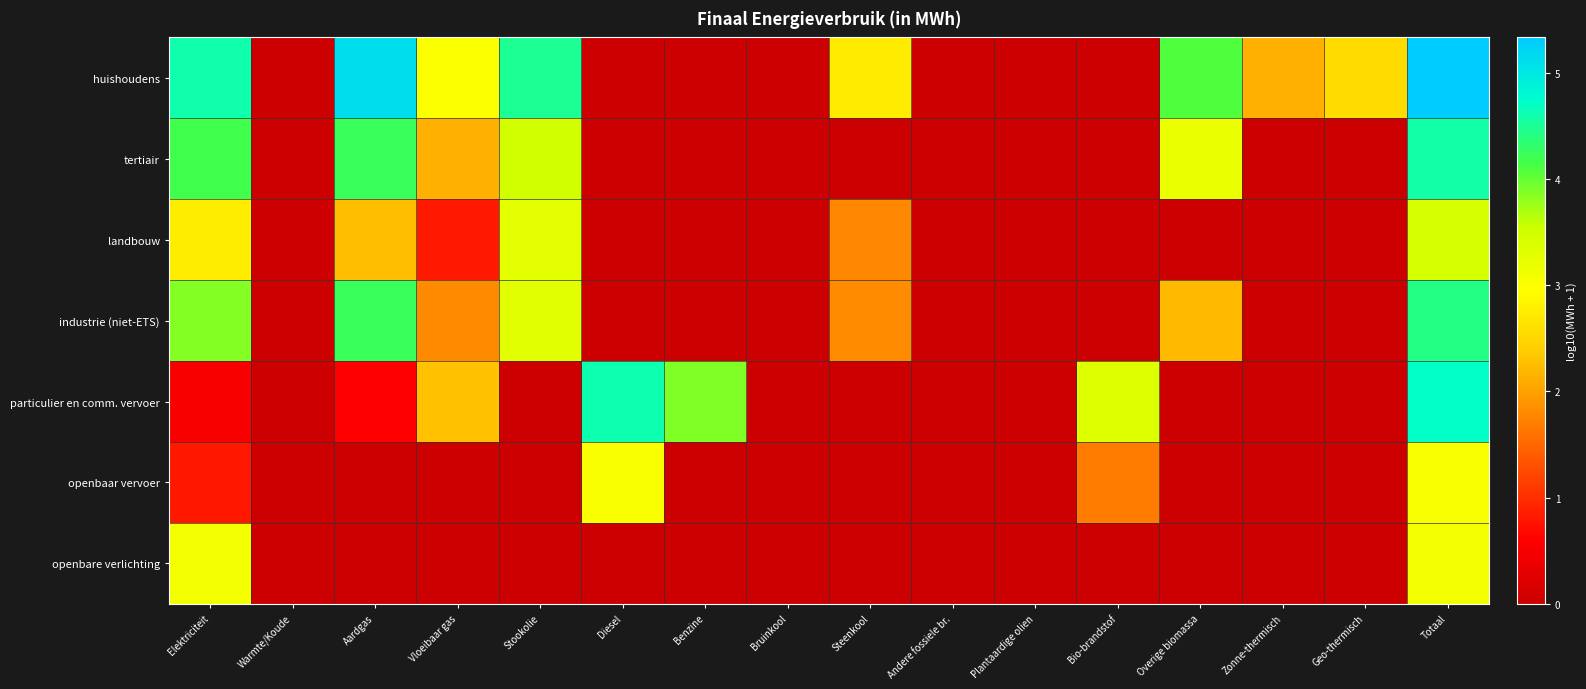

Which series has the largest range (max minus min)?

huishoudens